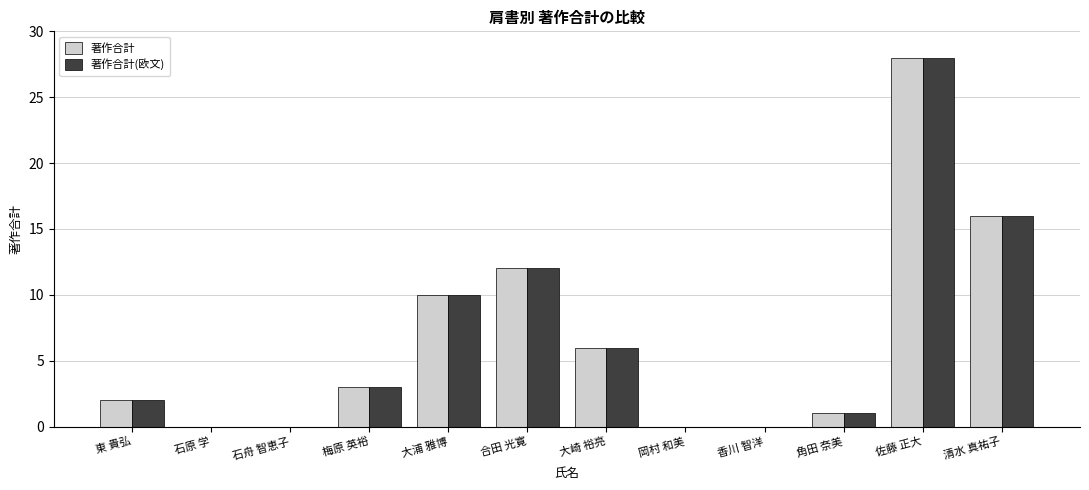

How many categories are shown in the chart?

12